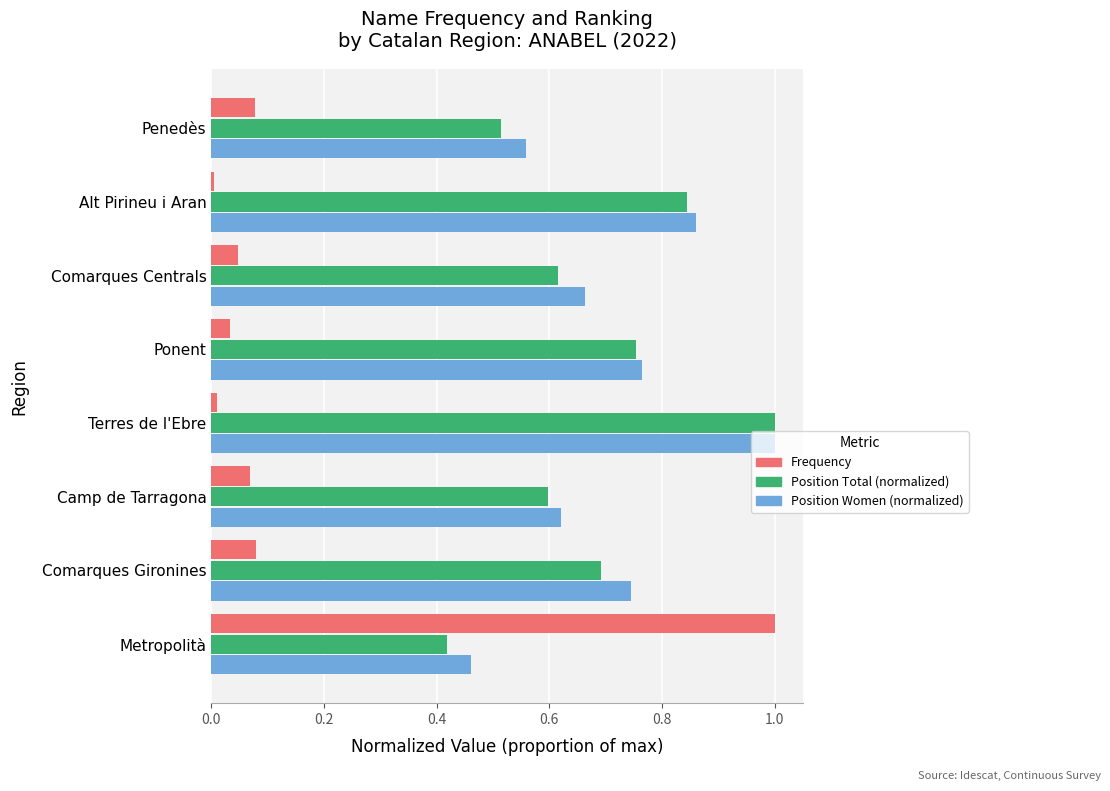

Is the value of Frequency at Alt Pirineu i Aran greater than the value of Position Total (normalized) at Terres de l'Ebre?

No